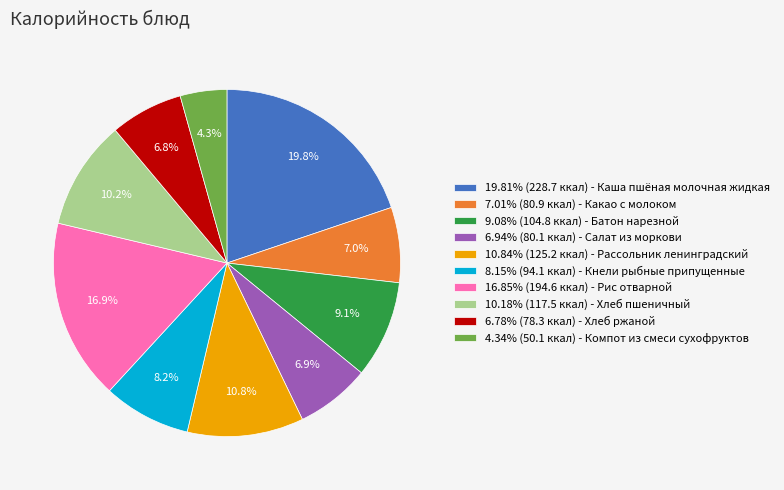

Does 8.15% (94.1 ккал) - Кнели рыбные припущенные represent more than half of the total?

No